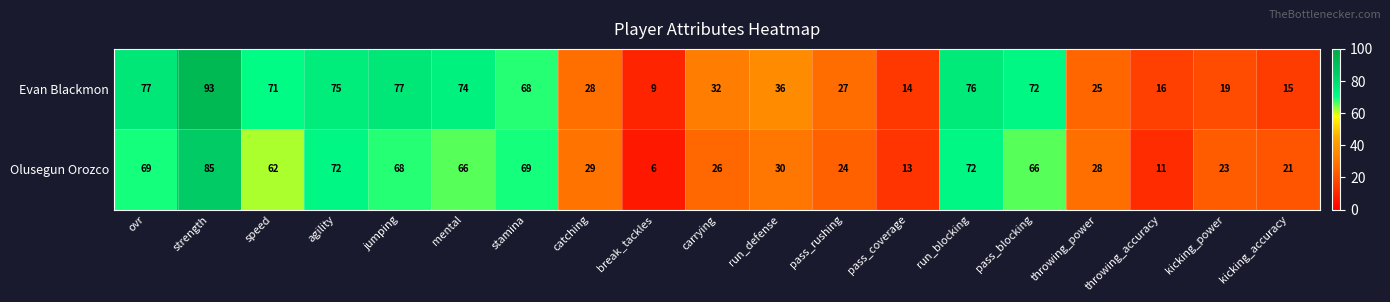

Which category has the highest value in the Evan Blackmon series?

strength